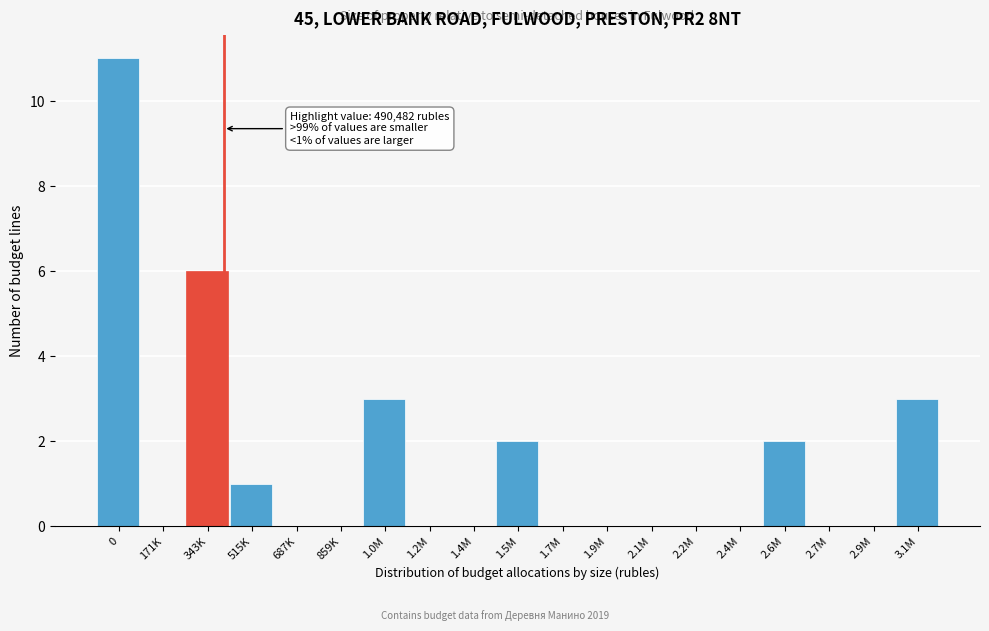

Reading right to left, extract all data points from this chart.

3.1M=3	2.9M=0	2.7M=0	2.6M=2	2.4M=0	2.2M=0	2.1M=0	1.9M=0	1.7M=0	1.5M=2	1.4M=0	1.2M=0	1.0M=3	859K=0	687K=0	515K=1	343K=6	171K=0	0=11